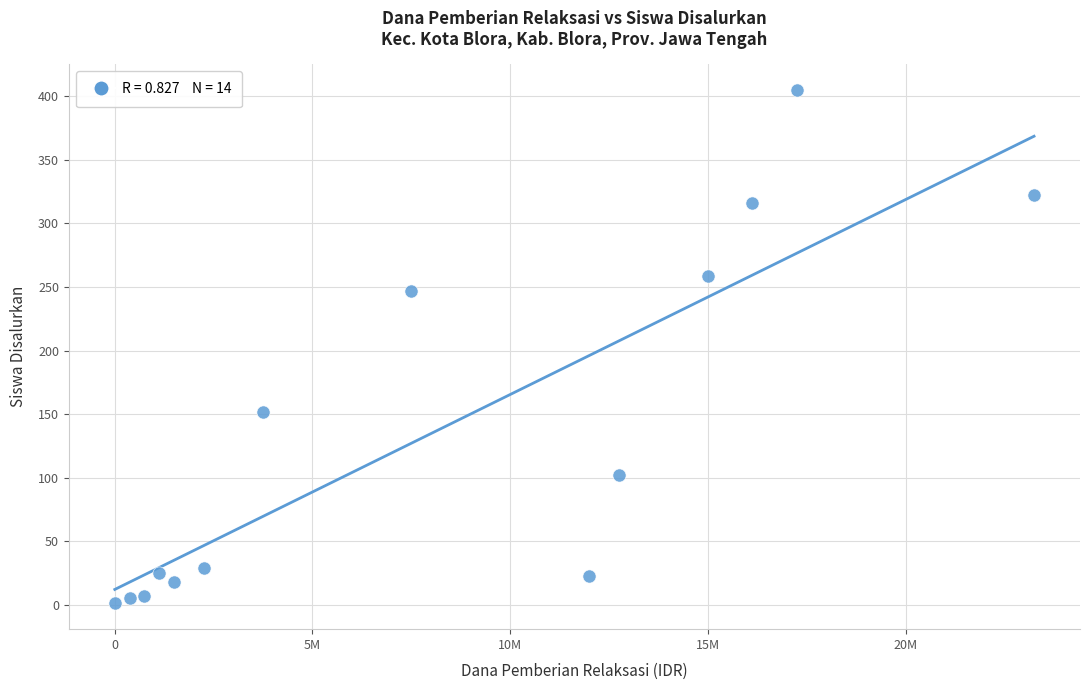

What is the range of X values (max minus min)?

23250000